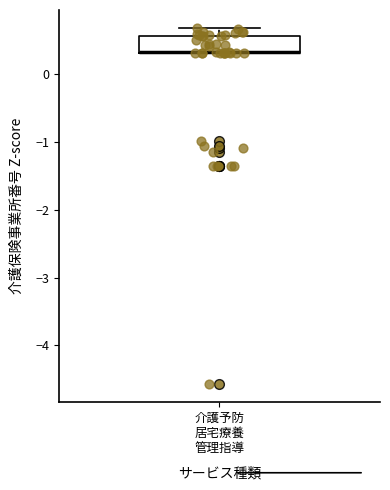

Where does the upper whisker of the box for 介護予防 居宅療養 管理指導 end on the y-axis? The values are not printed on the chart, so give them approximately, as read against the axis.

0.7